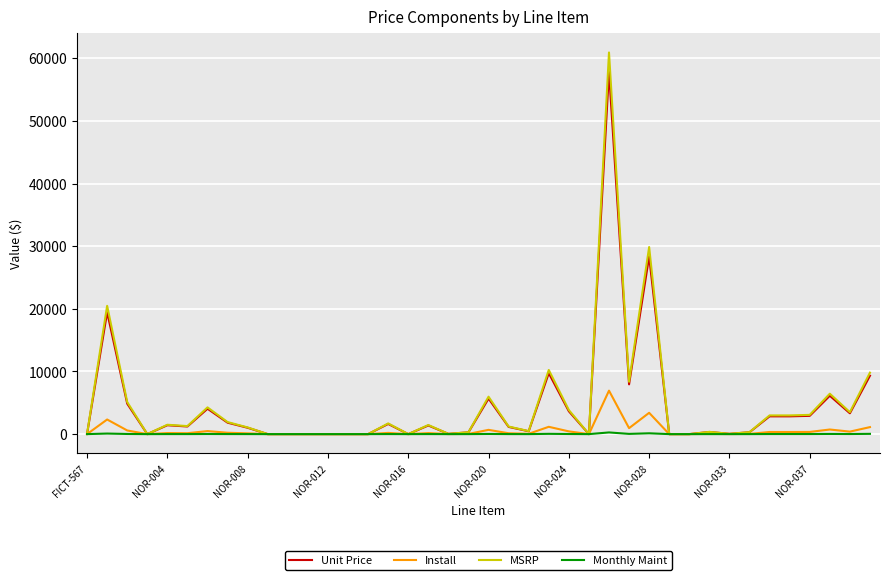

List the series in order of their peak value, highest first.

MSRP, Unit Price, Install, Monthly Maint